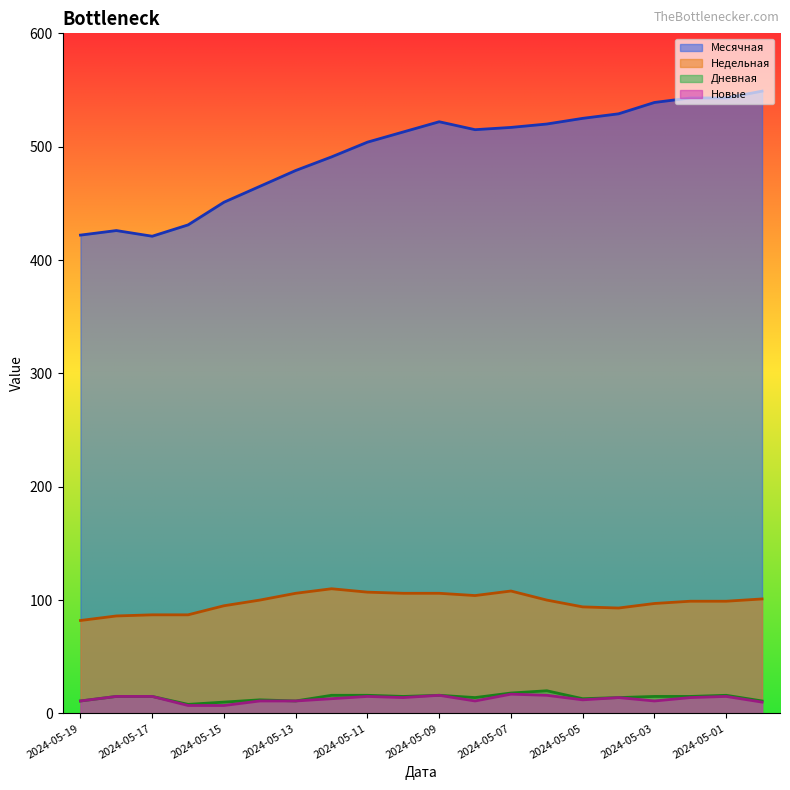

List the series in order of their peak value, highest first.

Месячная, Недельная, Дневная, Новые